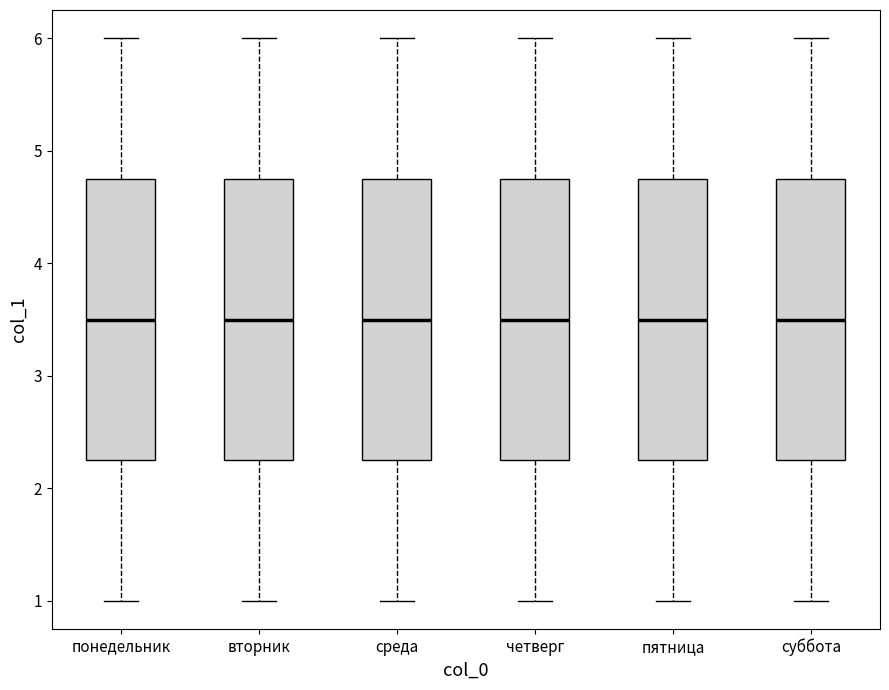

Reading left to right, transcribe this box plot: for each box, give where its median line is, the range the box spans, and where its two whiskers end, as read against the y-axis. The values are not printed on the chart, so give them approximately, as read against the axis.

понедельник: median 3.5, box 2.3 to 4.8, whiskers 1.0 to 6.0
вторник: median 3.5, box 2.3 to 4.8, whiskers 1.0 to 6.0
среда: median 3.5, box 2.3 to 4.8, whiskers 1.0 to 6.0
четверг: median 3.5, box 2.3 to 4.8, whiskers 1.0 to 6.0
пятница: median 3.5, box 2.3 to 4.8, whiskers 1.0 to 6.0
суббота: median 3.5, box 2.3 to 4.8, whiskers 1.0 to 6.0